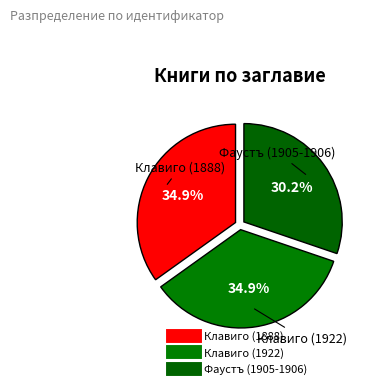

How many segments does this pie chart have?

3